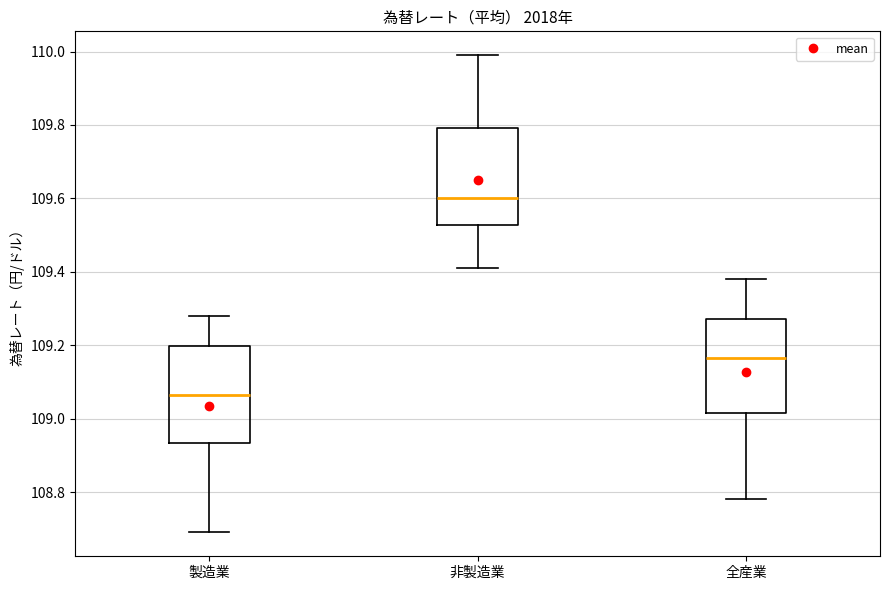

Where is the lower edge of the box for 全産業 on the y-axis? The values are not printed on the chart, so give them approximately, as read against the axis.

109.02